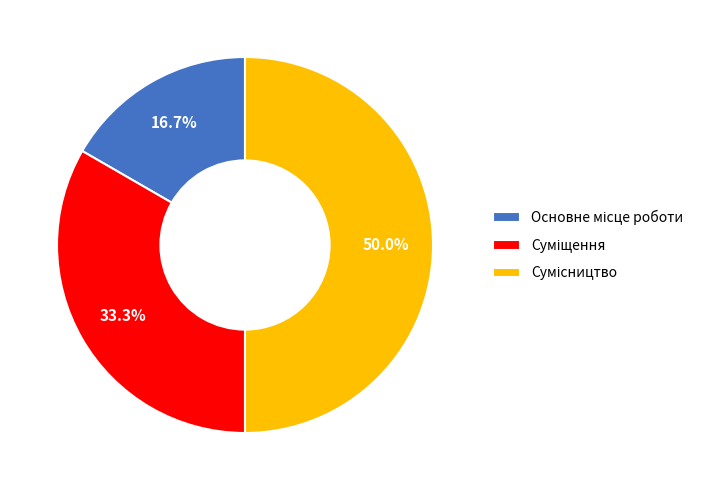

Rank the categories by value from highest to lowest.

Сумісництво, Суміщення, Основне місце роботи